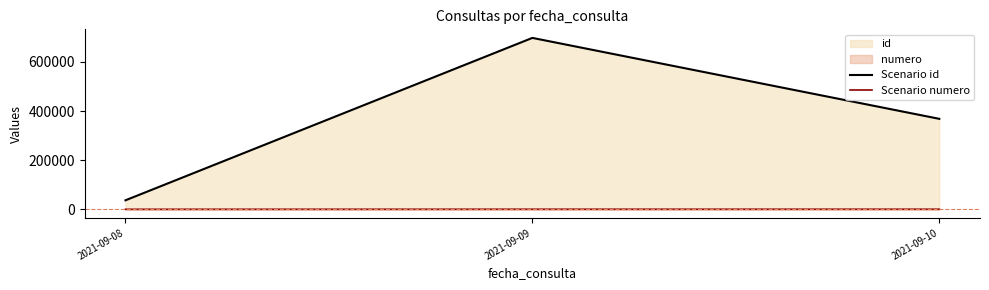

What is the smallest value displayed?

1